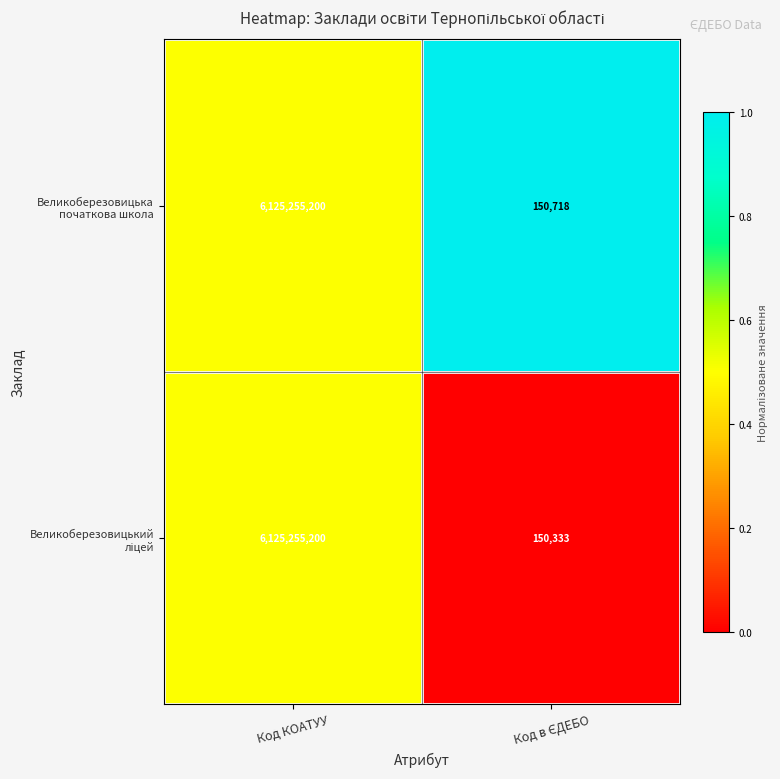

What is the greatest value displayed?

6125255200